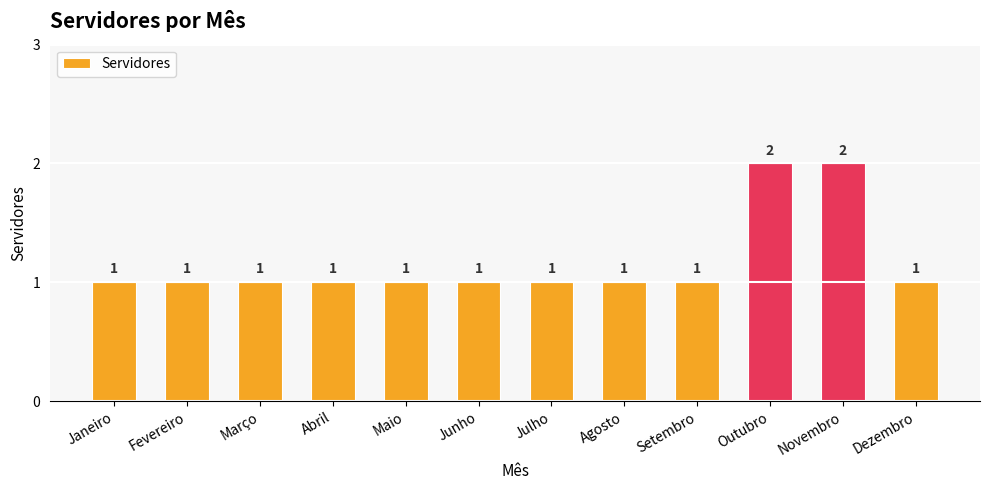

The chart shows a value of 2 at Julho. True or false?

False